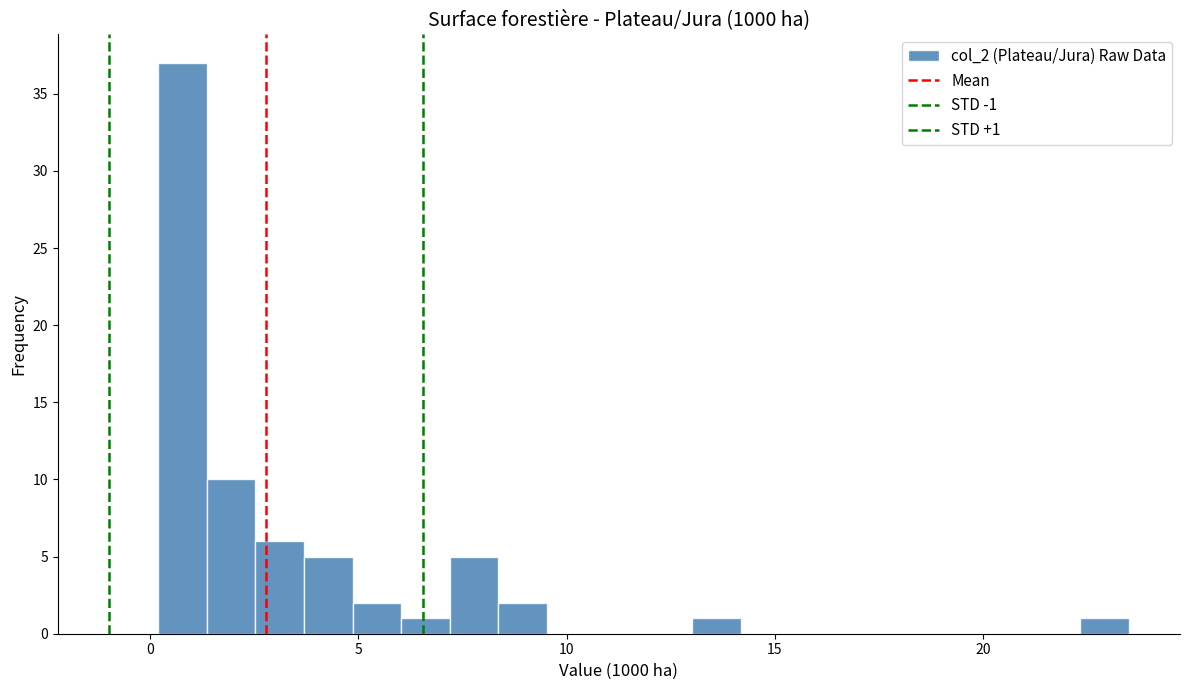

Read against the x-axis, roughly where is the centre of the tallest bar?

1.0